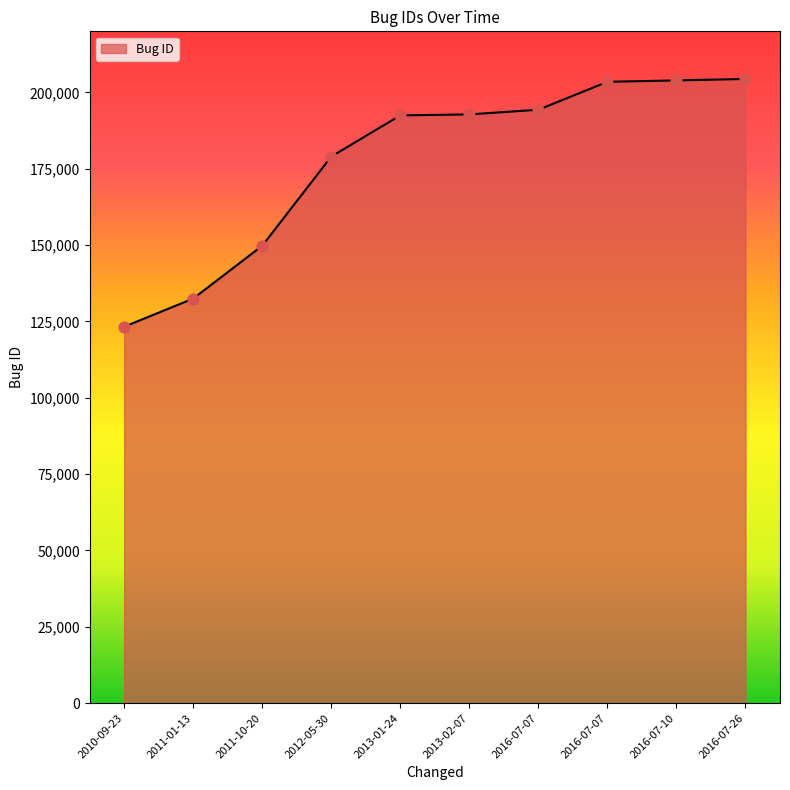

What is the change in value from 2011-01-13 to 2016-07-07?

+61840